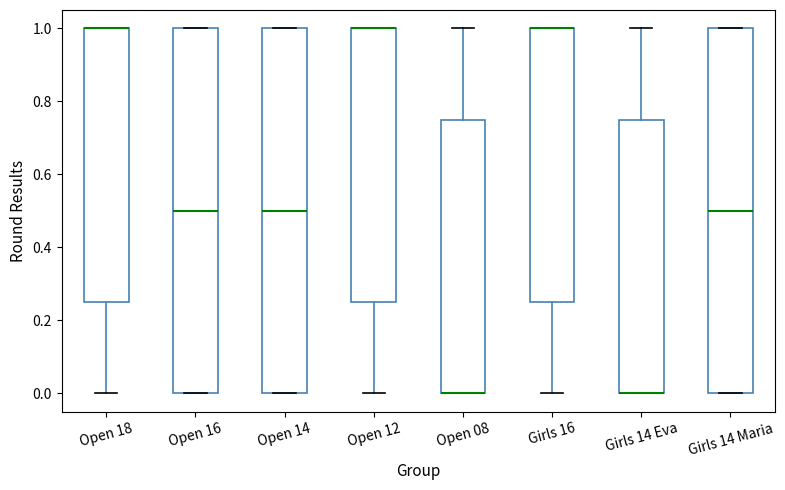

Reading left to right, transcribe this box plot: for each box, give where its median line is, the range the box spans, and where its two whiskers end, as read against the y-axis. The values are not printed on the chart, so give them approximately, as read against the axis.

Open 18: median 1.00 (drawn on the box's upper edge), box 0.26 to 1.00, whiskers 0.00 to 1.00
Open 16: median 0.50, box 0.00 to 1.00, whiskers 0.00 to 1.00
Open 14: median 0.50, box 0.00 to 1.00, whiskers 0.00 to 1.00
Open 12: median 1.00 (drawn on the box's upper edge), box 0.26 to 1.00, whiskers 0.00 to 1.00
Open 08: median 0.00 (drawn on the box's lower edge), box 0.00 to 0.76, whiskers 0.00 to 1.00
Girls 16: median 1.00 (drawn on the box's upper edge), box 0.26 to 1.00, whiskers 0.00 to 1.00
Girls 14 Eva: median 0.00 (drawn on the box's lower edge), box 0.00 to 0.76, whiskers 0.00 to 1.00
Girls 14 Maria: median 0.50, box 0.00 to 1.00, whiskers 0.00 to 1.00